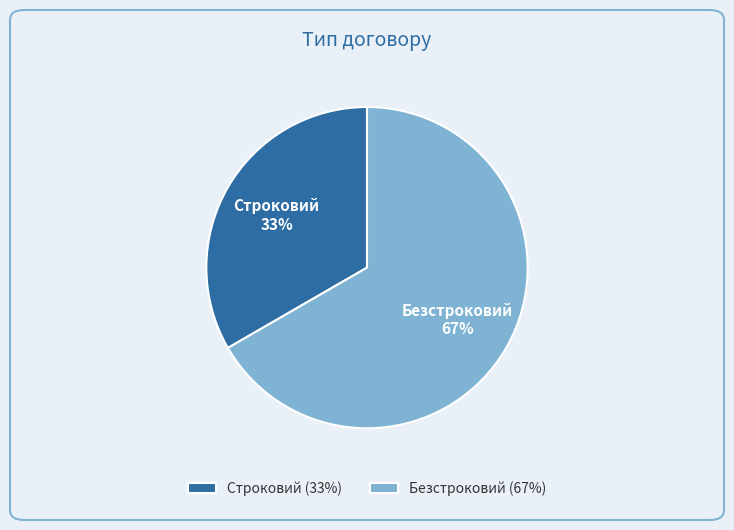

The Безстроковий slice represents 74% of the pie. True or false?

False